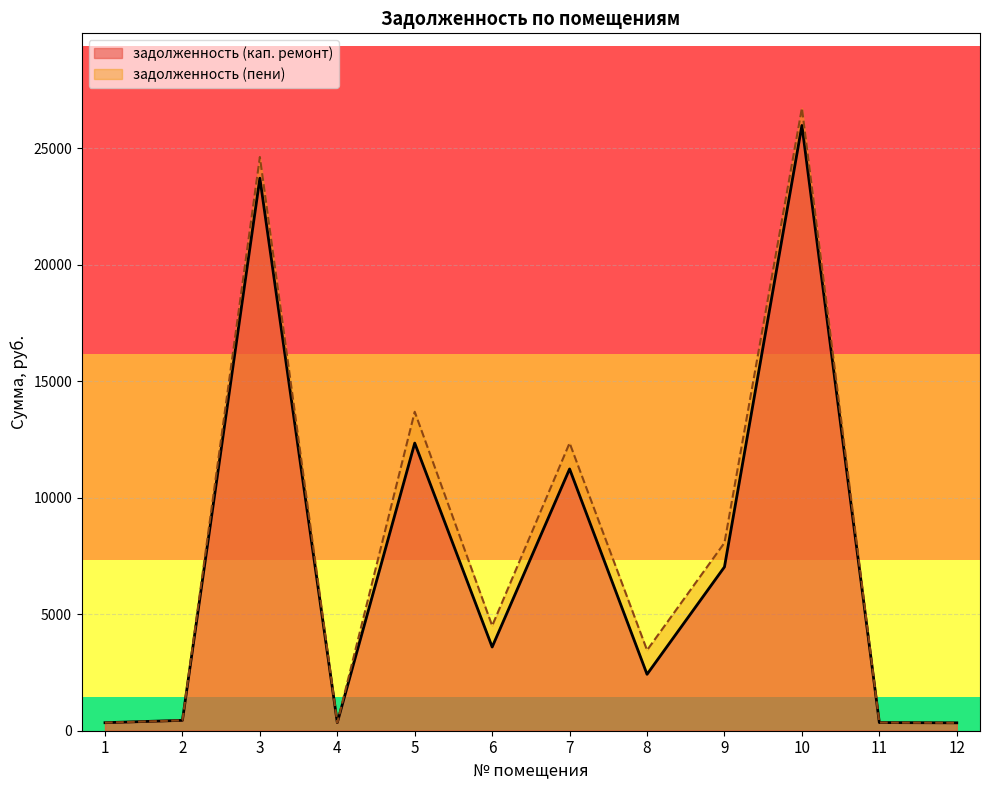

What is the difference between the задолженность (кап. ремонт) values at 6 and 1?

3246.9